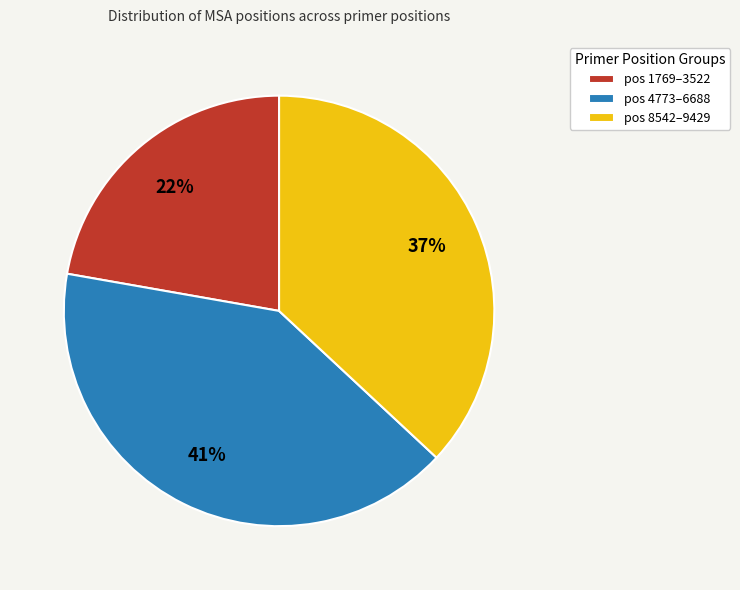

To the nearest percent, what portion does pos 1769–3522 represent?

22%